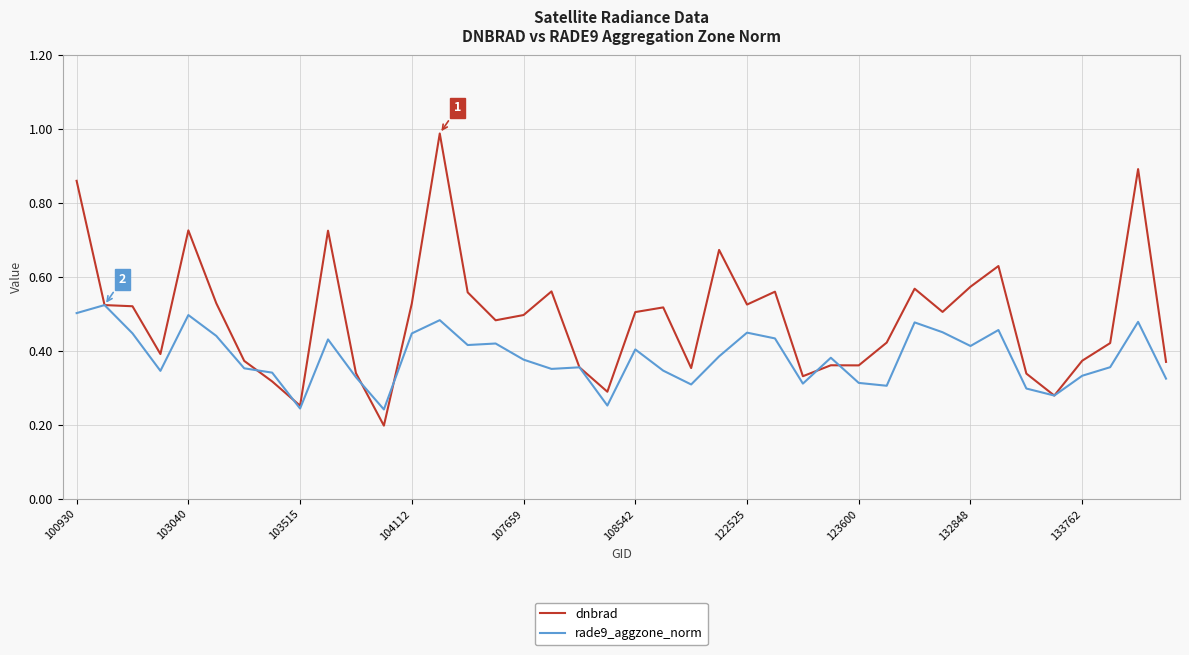

List the series in order of their overall mean, highest first.

dnbrad, rade9_aggzone_norm